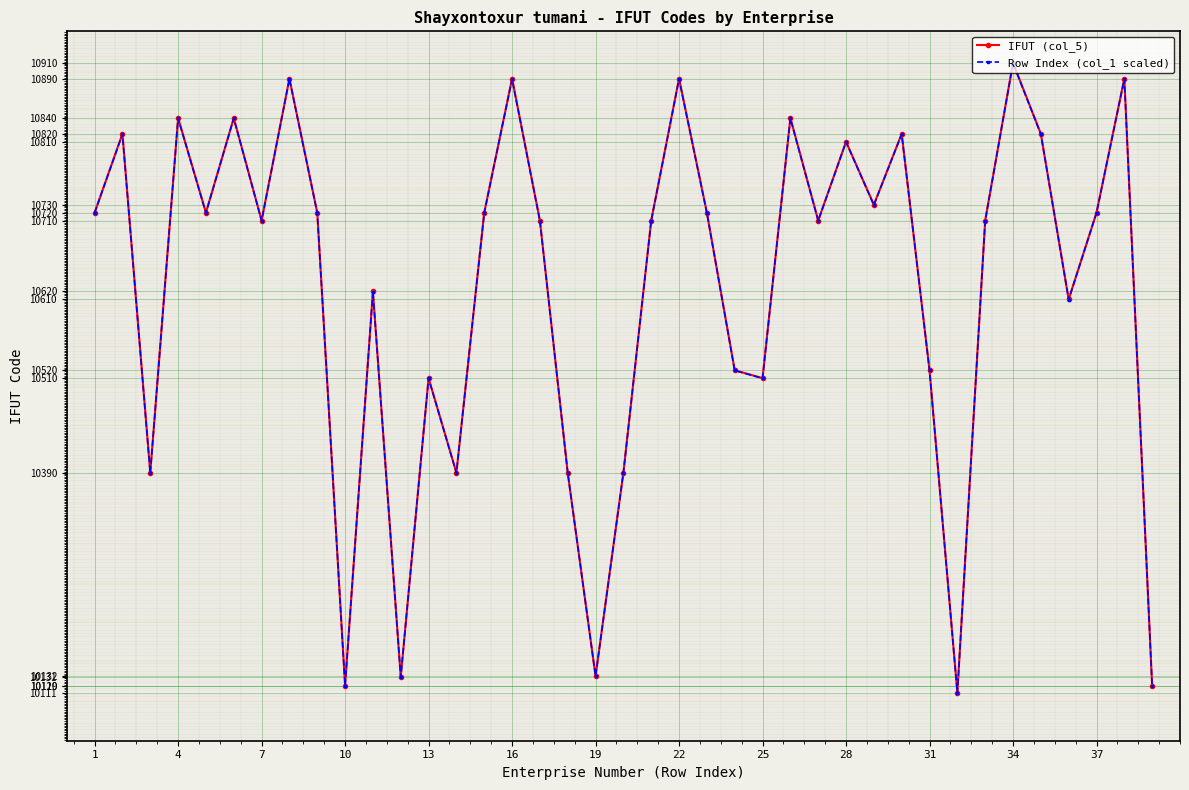

Which series has the widest spread of values?

IFUT (col_5)